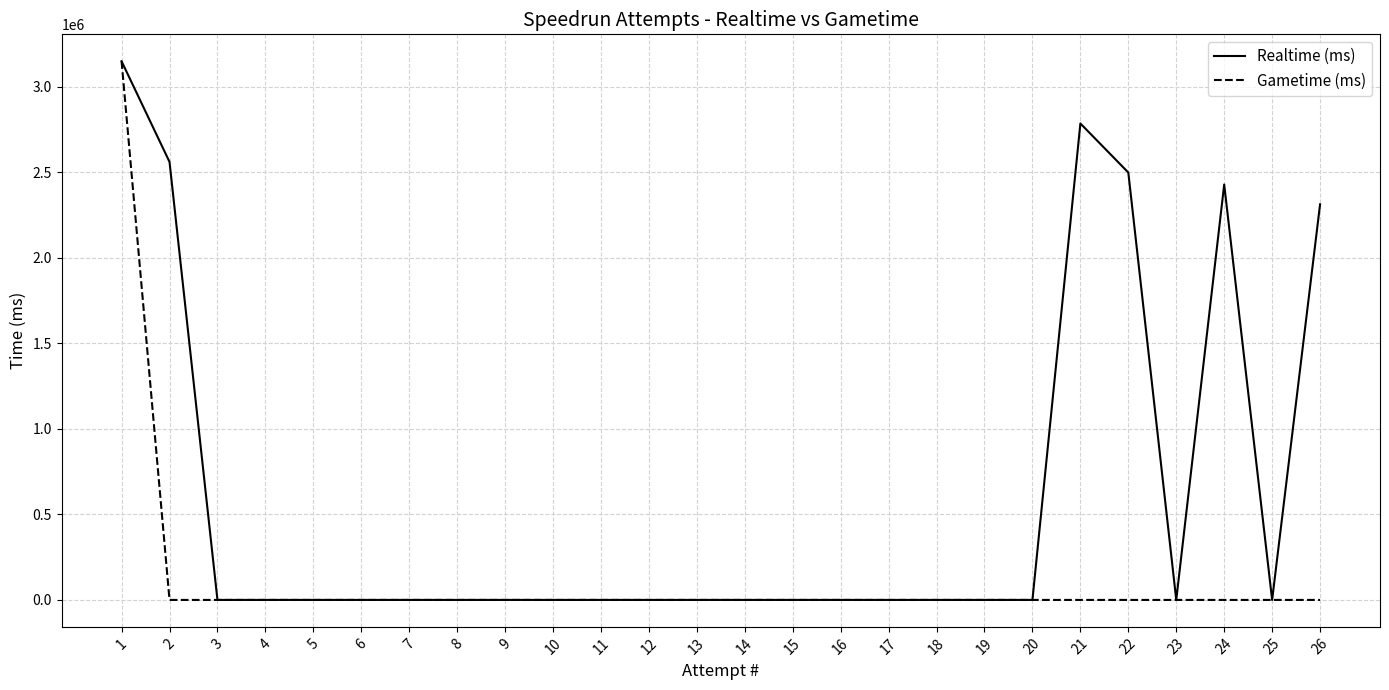

Reading left to right, what are all the values shown in this chart?

Realtime (ms): 1=3148791	2=2560519	3=0	4=0	5=0	6=0	7=0	8=0	9=0	10=0	11=0	12=0	13=0	14=0	15=0	16=0	17=0	18=0	19=0	20=0	21=2785225	22=2498387	23=0	24=2428398	25=0	26=2312702
Gametime (ms): 1=3148791	2=0	3=0	4=0	5=0	6=0	7=0	8=0	9=0	10=0	11=0	12=0	13=0	14=0	15=0	16=0	17=0	18=0	19=0	20=0	21=0	22=0	23=0	24=0	25=0	26=0